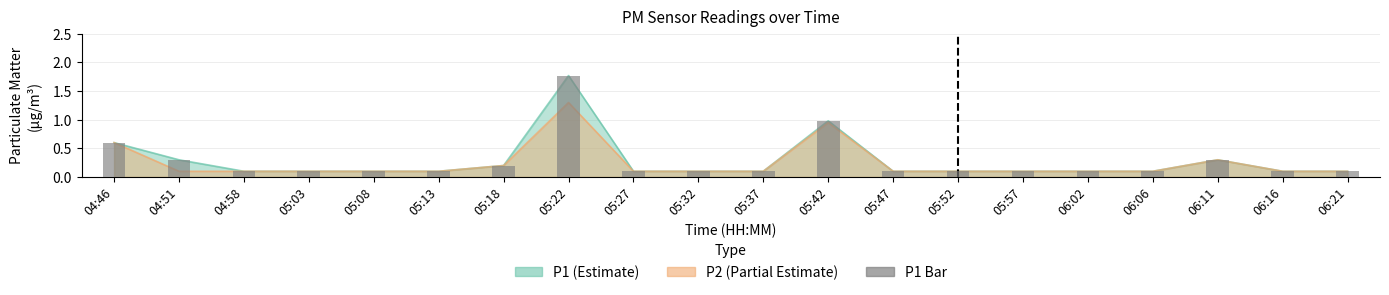

How many bars are there in total?

20